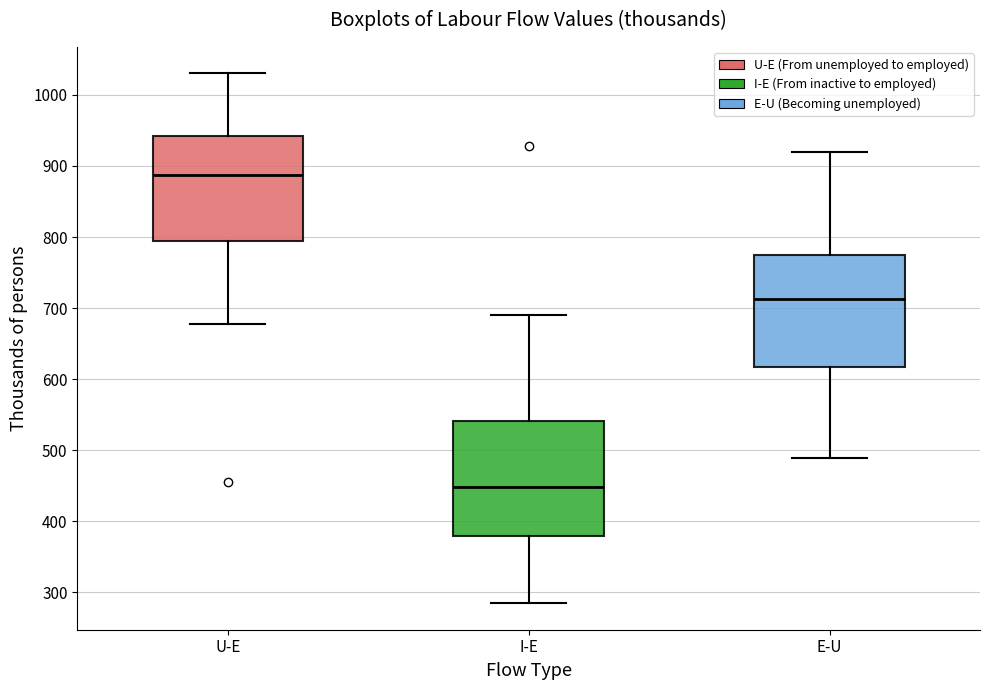

Reading left to right, transcribe this box plot: for each box, give where its median line is, the range the box spans, and where its two whiskers end, as read against the y-axis. The values are not printed on the chart, so give them approximately, as read against the axis.

U-E: median 890, box 790 to 940, whiskers 680 to 1030
I-E: median 450, box 380 to 540, whiskers 280 to 690
E-U: median 710, box 620 to 770, whiskers 490 to 920